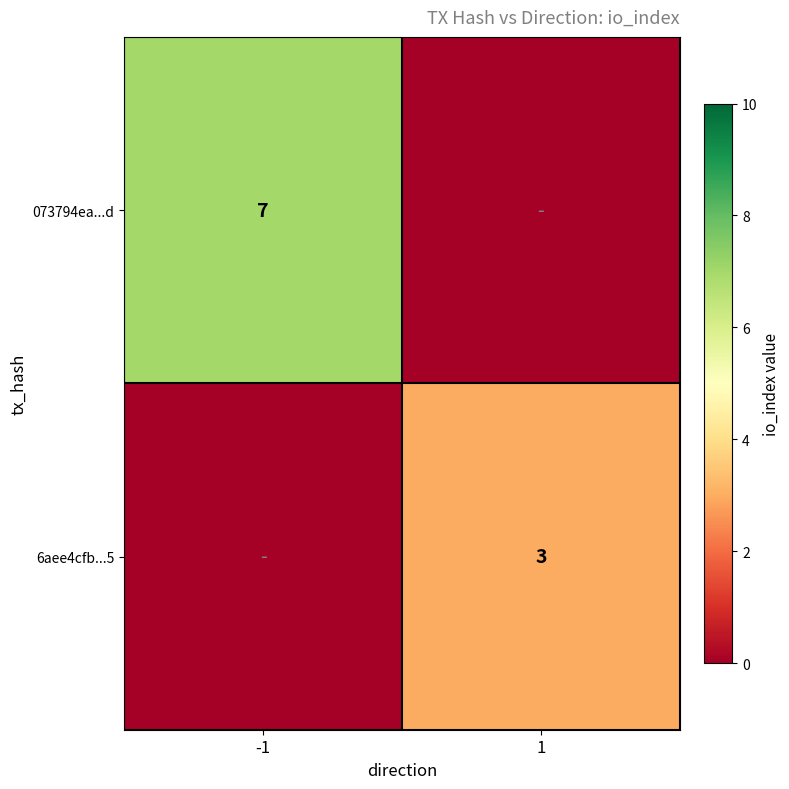

The 6aee4cfb...5 series shows 1 at 1. True or false?

False